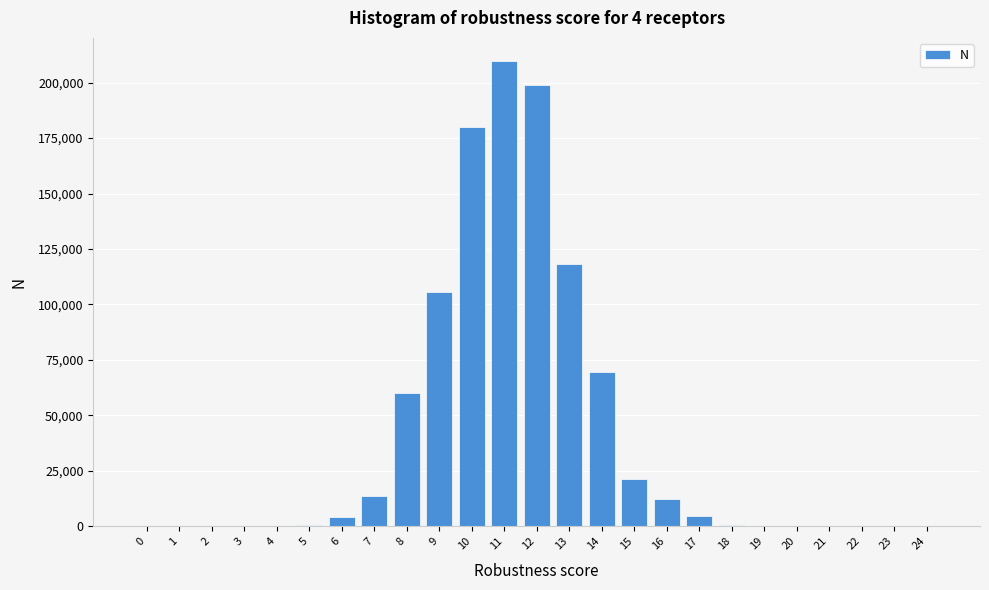

Is it true that the value at 22 is 100026?

False